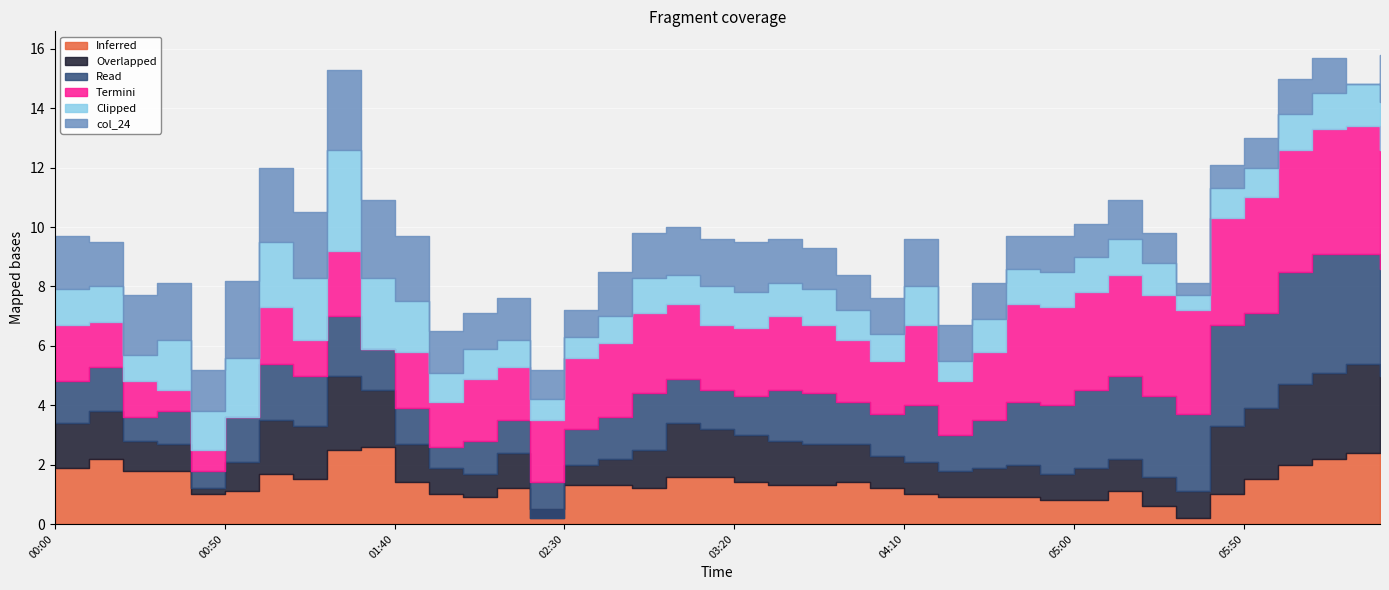

How many lines are shown in the chart?

6